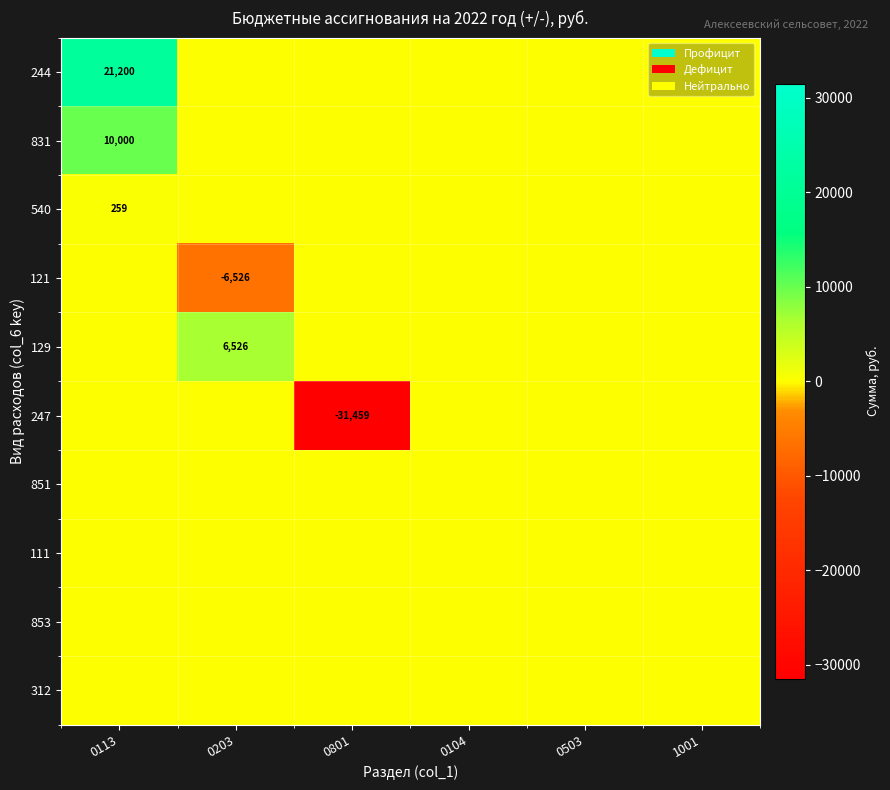

The value of 121 at 0203 is -3139. True or false?

False